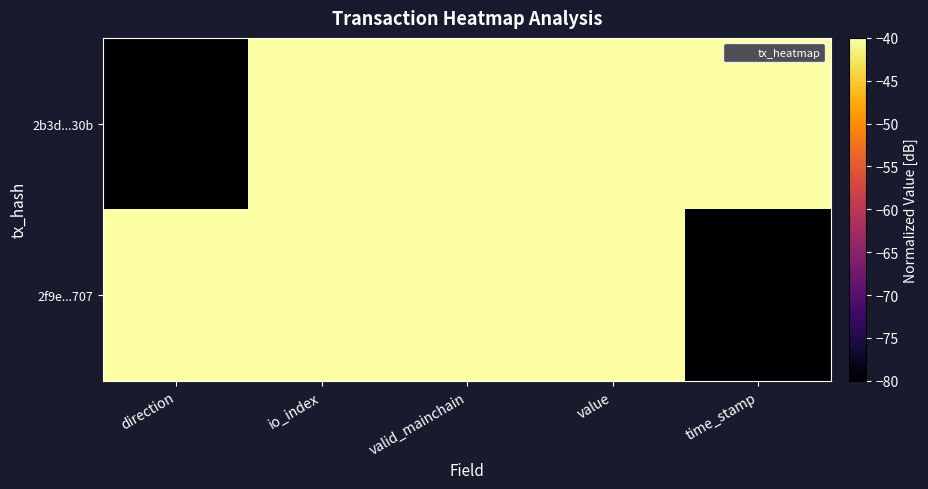

Which series has the largest range (max minus min)?

2b3d...30b